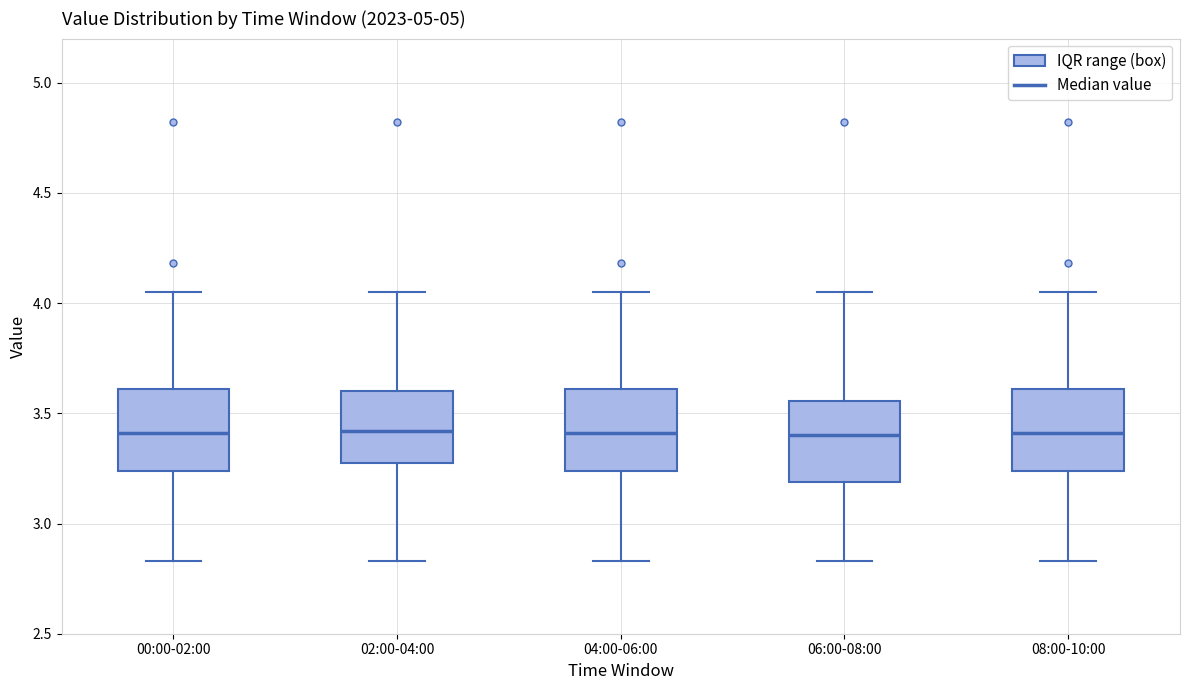

Reading left to right, transcribe this box plot: for each box, give where its median line is, the range the box spans, and where its two whiskers end, as read against the y-axis. The values are not printed on the chart, so give them approximately, as read against the axis.

00:00-02:00: median 3.40, box 3.25 to 3.60, whiskers 2.85 to 4.05
02:00-04:00: median 3.40, box 3.25 to 3.60, whiskers 2.85 to 4.05
04:00-06:00: median 3.40, box 3.25 to 3.60, whiskers 2.85 to 4.05
06:00-08:00: median 3.40, box 3.20 to 3.55, whiskers 2.85 to 4.05
08:00-10:00: median 3.40, box 3.25 to 3.60, whiskers 2.85 to 4.05